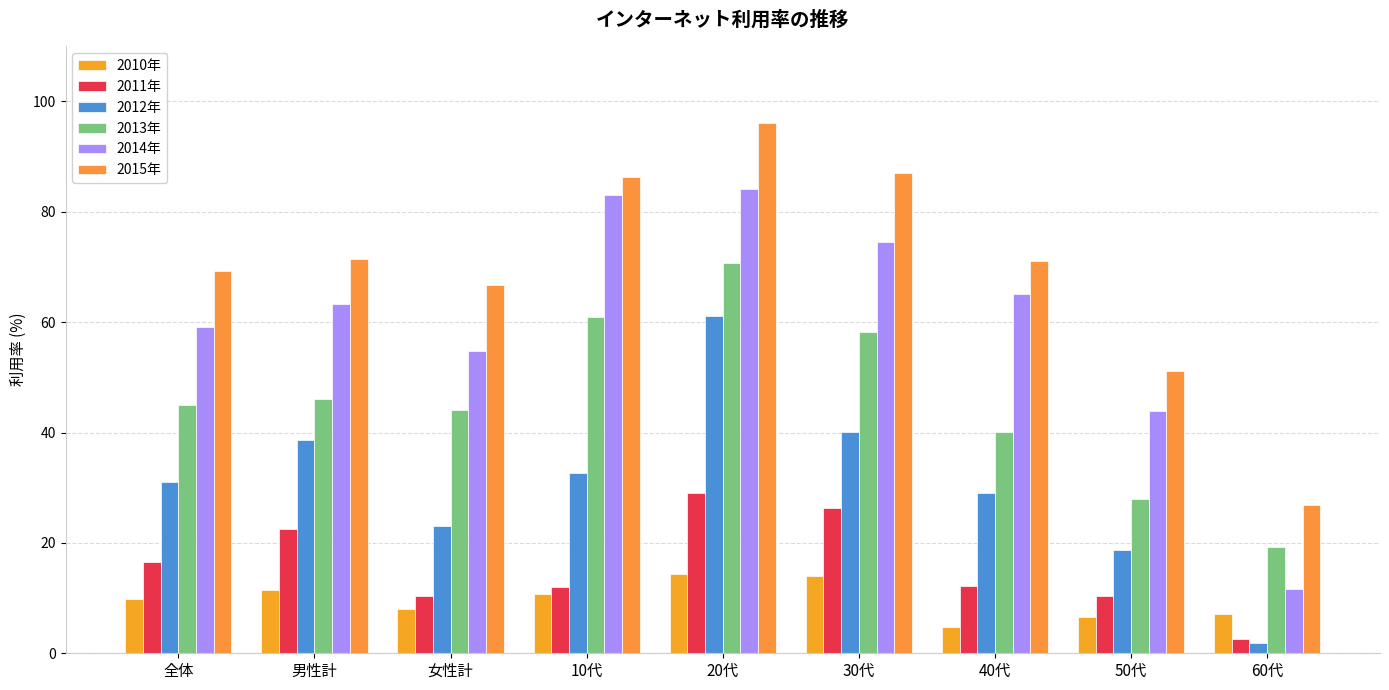

Between 女性計 and 60代, which series saw the biggest shift?

2014年